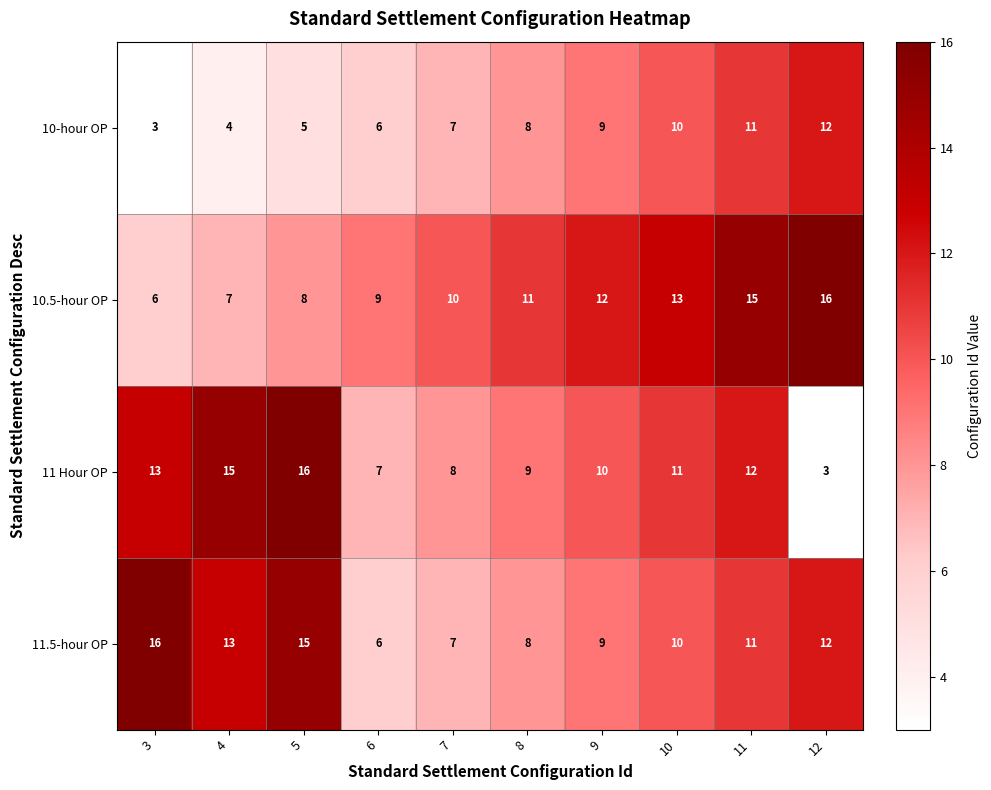

Between 4 and 8, which series saw the biggest shift?

11 Hour OP